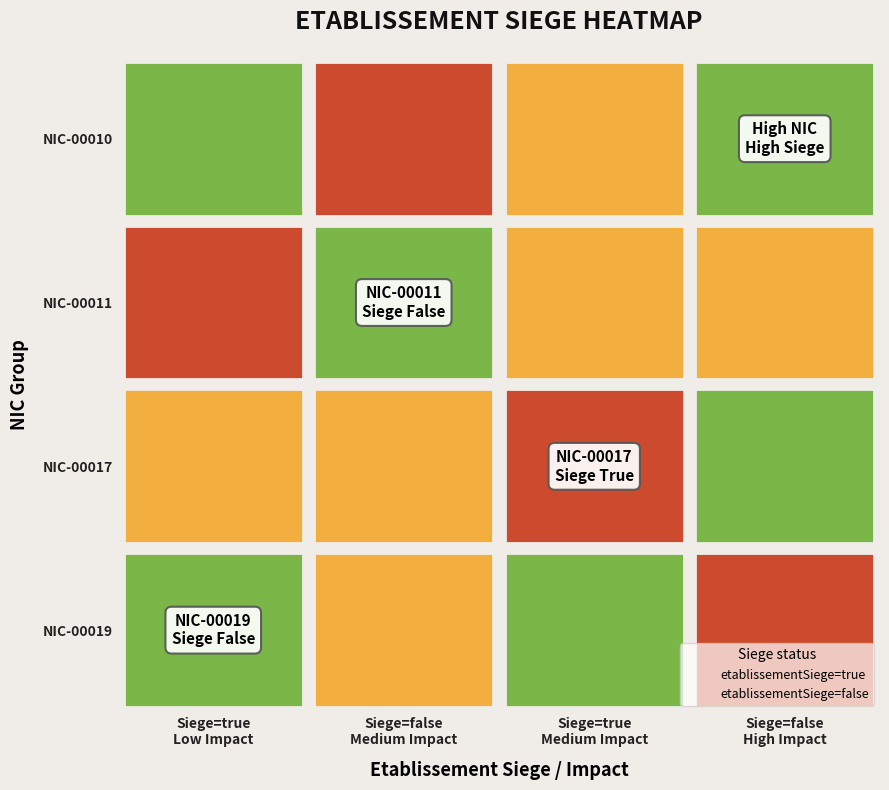

What is the sum of all false values?

7